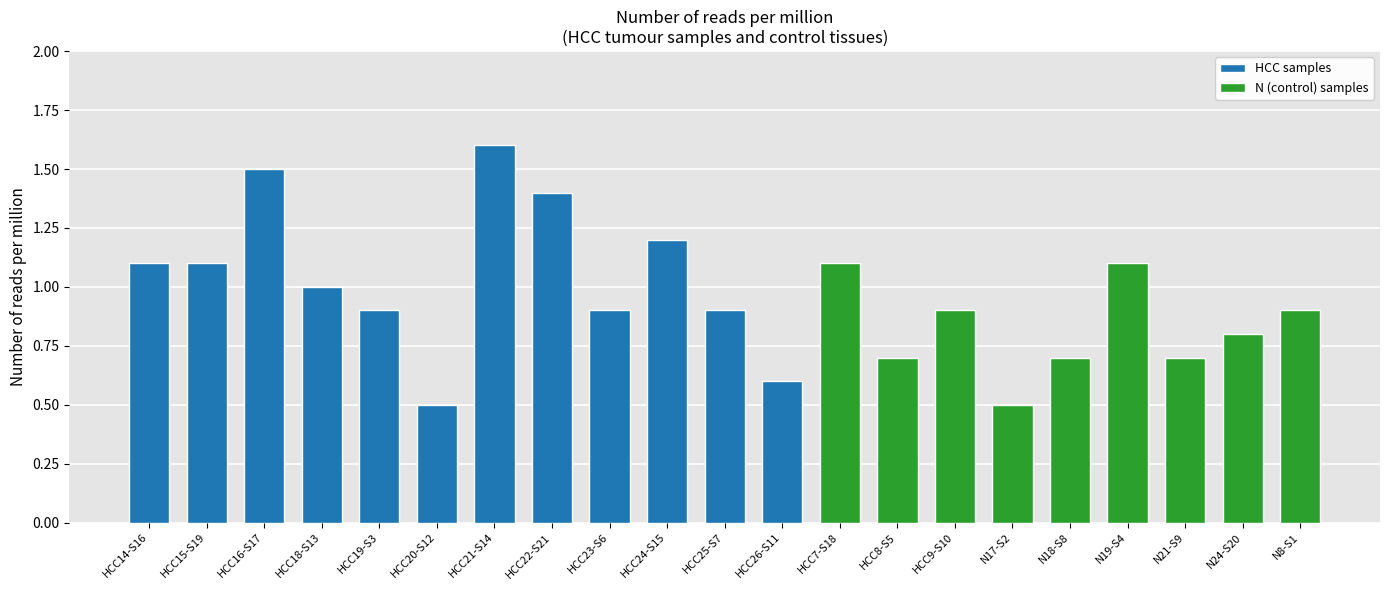

True or false: HCC samples has a value of 1.2 at HCC24-S15.

True